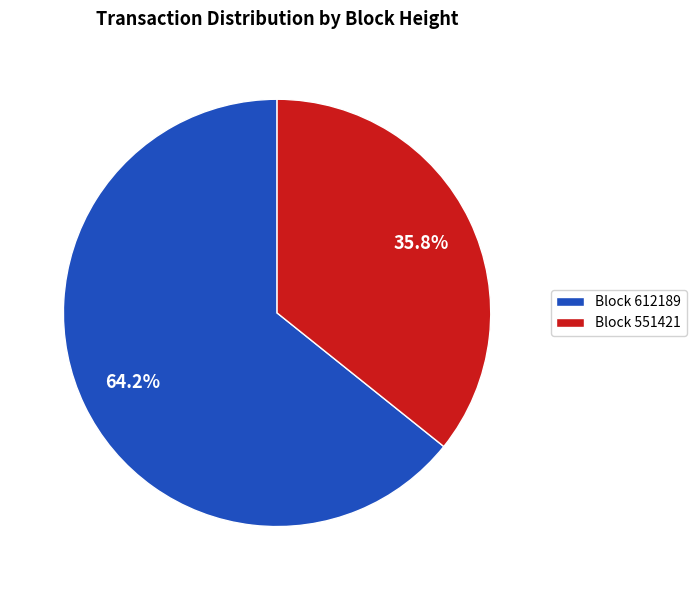

Which category has the smallest portion of the pie?

Block 551421